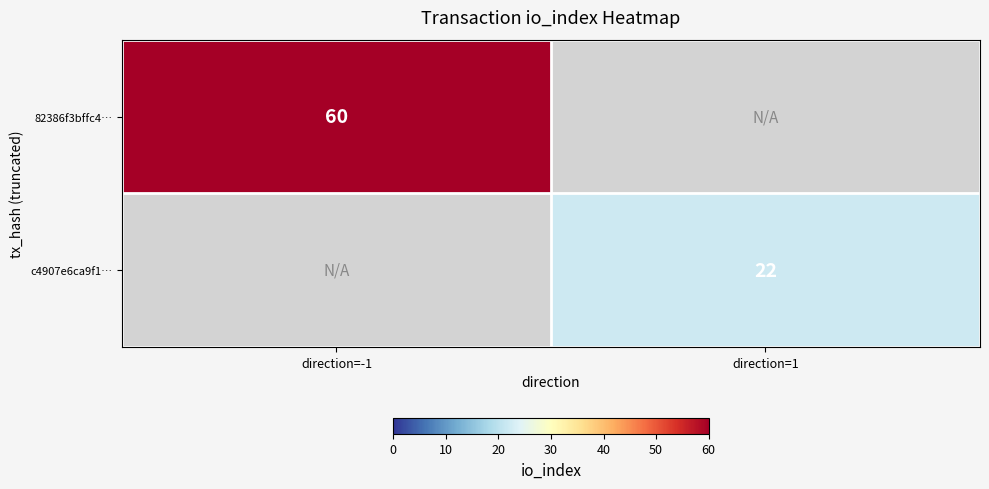

The c4907e6ca9f1… series shows 9.2 at direction=1. True or false?

False